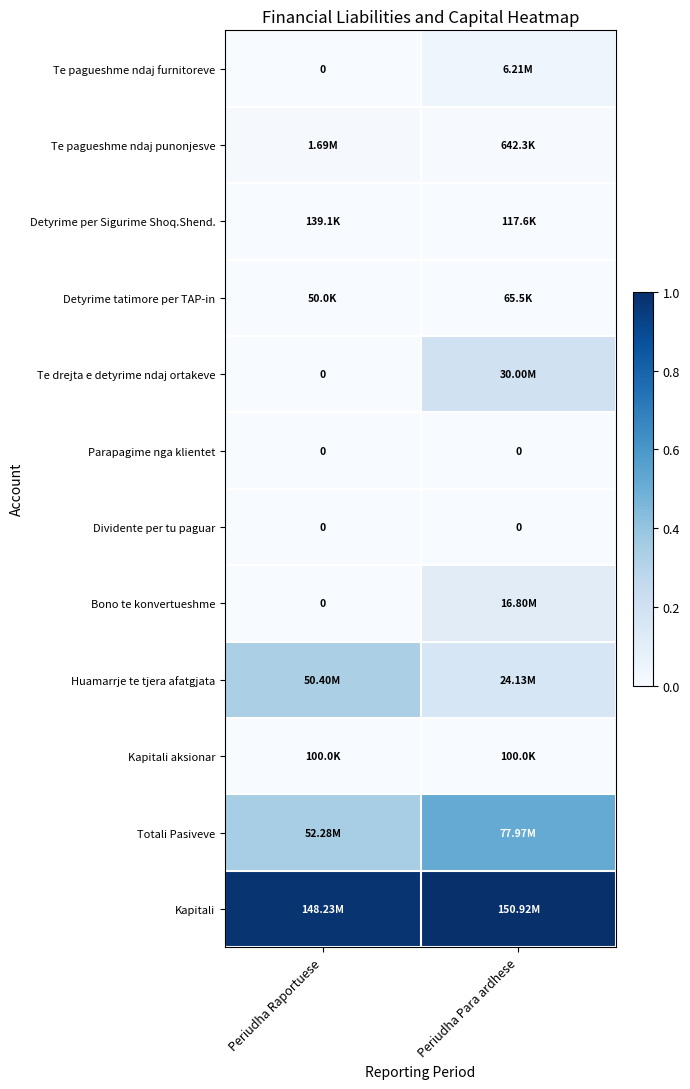

Which category has the lowest value across all series?

Periudha Raportuese